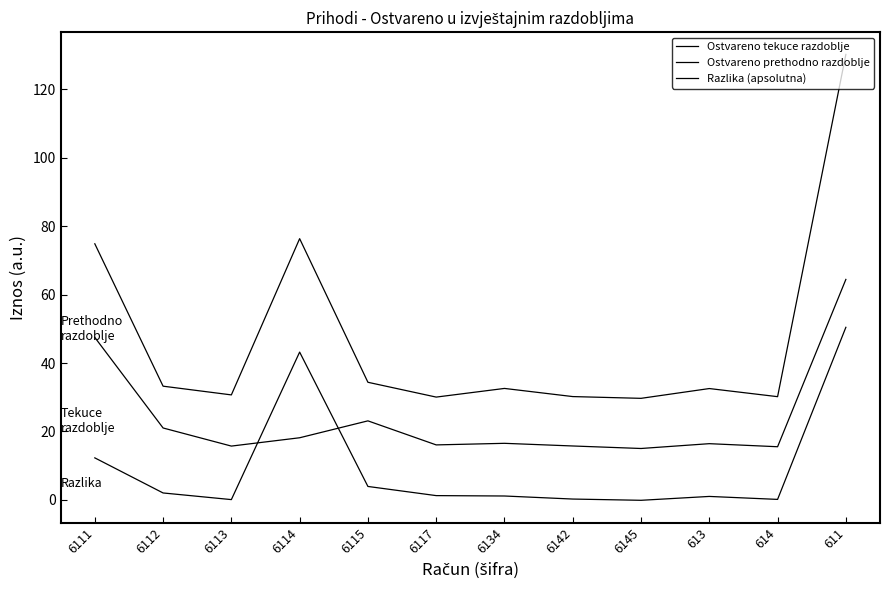

At which label does Razlika (apsolutna) first exceed 1?

6111